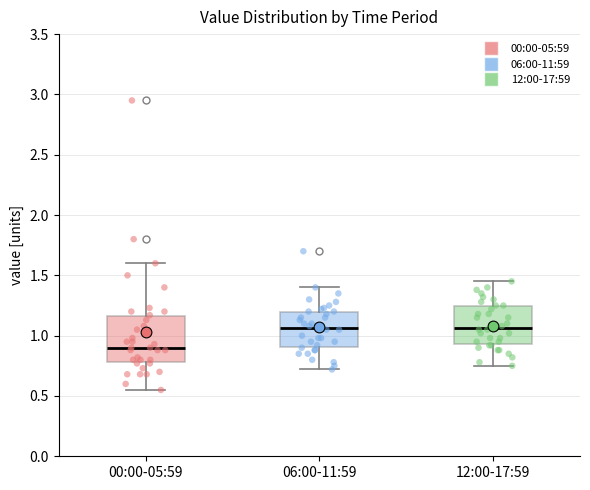

Comparing the boxes themselves (not the whiskers), which one is the tallest?

00:00-05:59